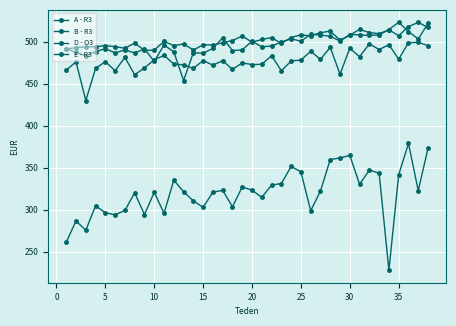

Which series has the widest spread of values?

D - O3